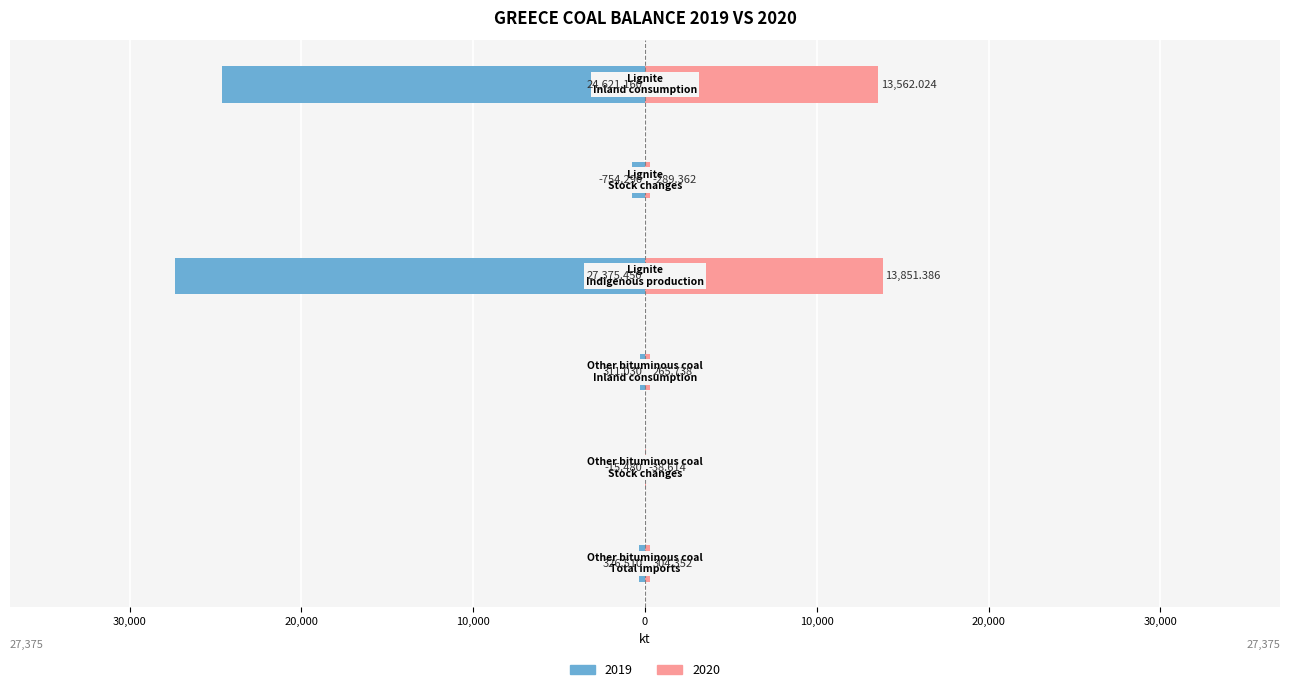

Reading left to right, transcribe all the data shown in this chart.

2019: -326.5	-15.5	-311.0	-27375.5	-754.3	-24621.2
2020: 304.4	38.6	265.7	13851.4	289.4	13562.0